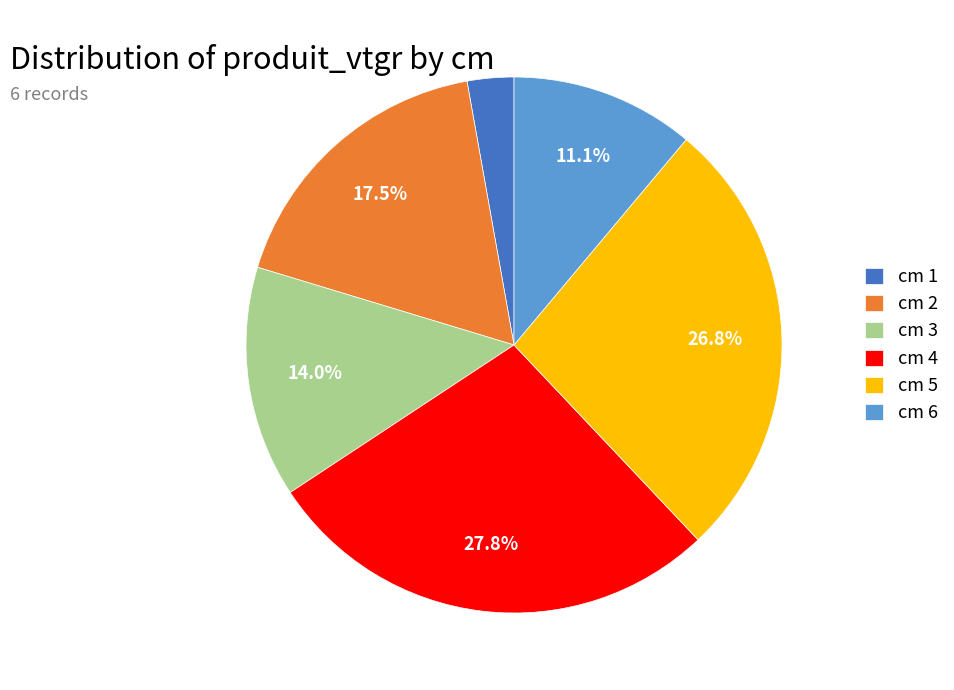

What portion of the pie excludes cm 3?

86.0%